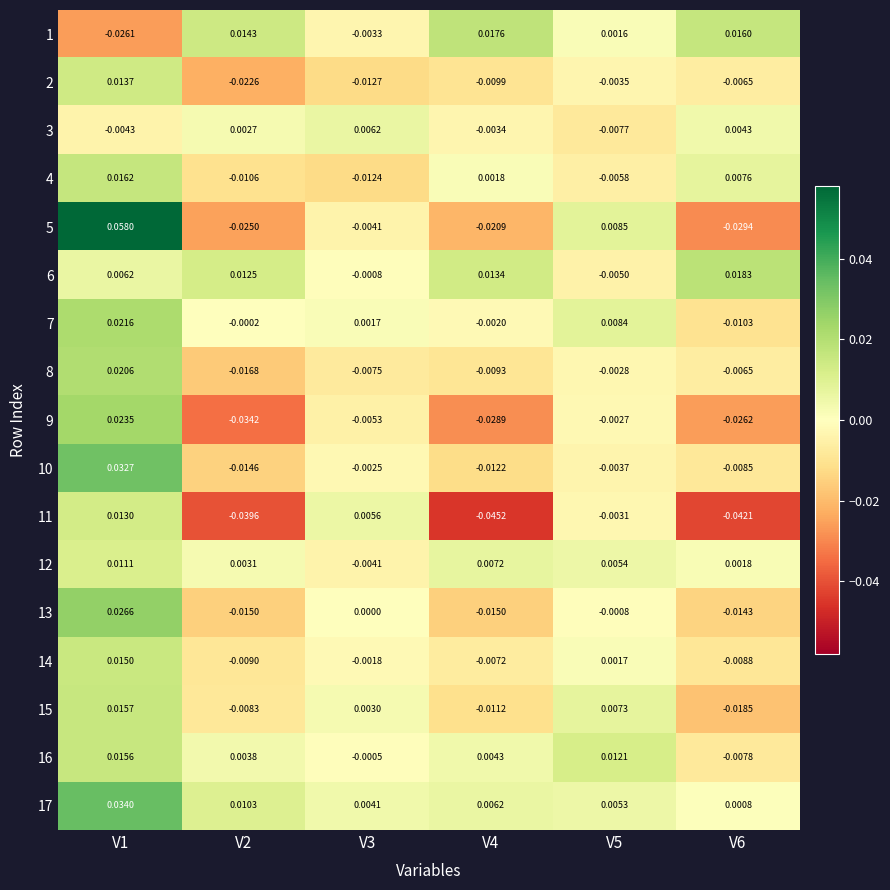

Which label corresponds to the smallest value in the chart?

V4